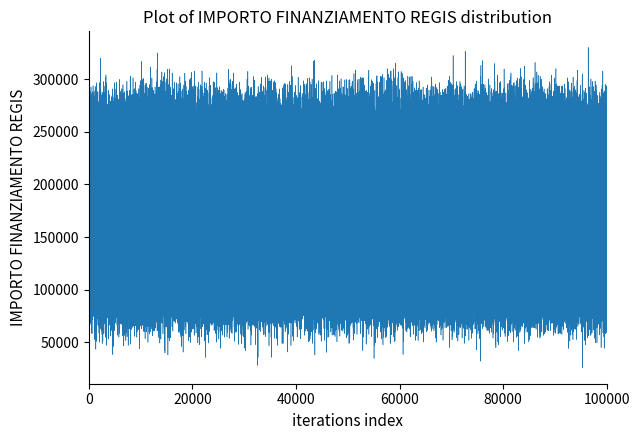

What is the difference between the maximum and minimum values?

276994.2